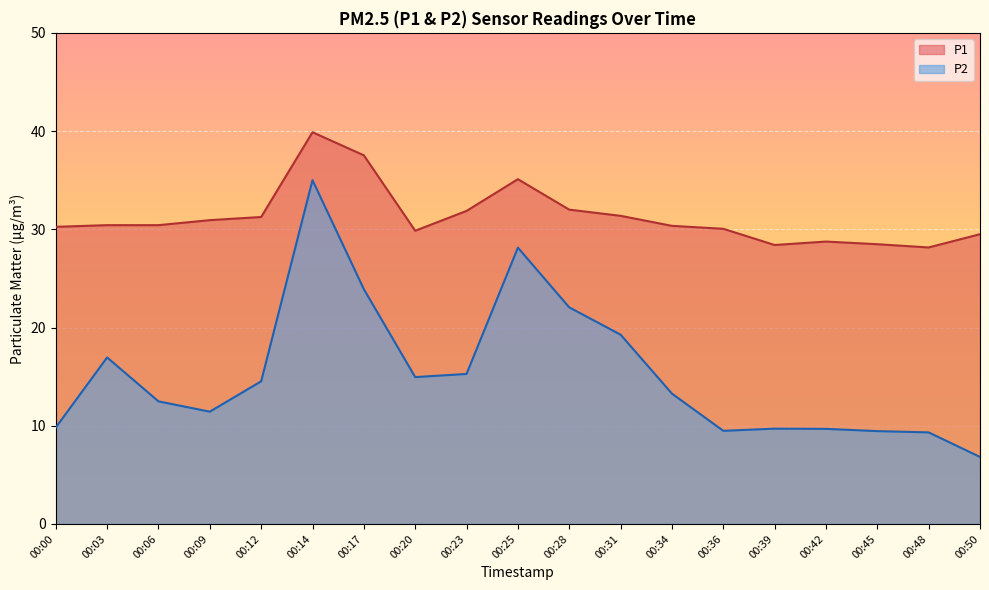

What is the value of the P1 point at the 12th from the left?

31.4